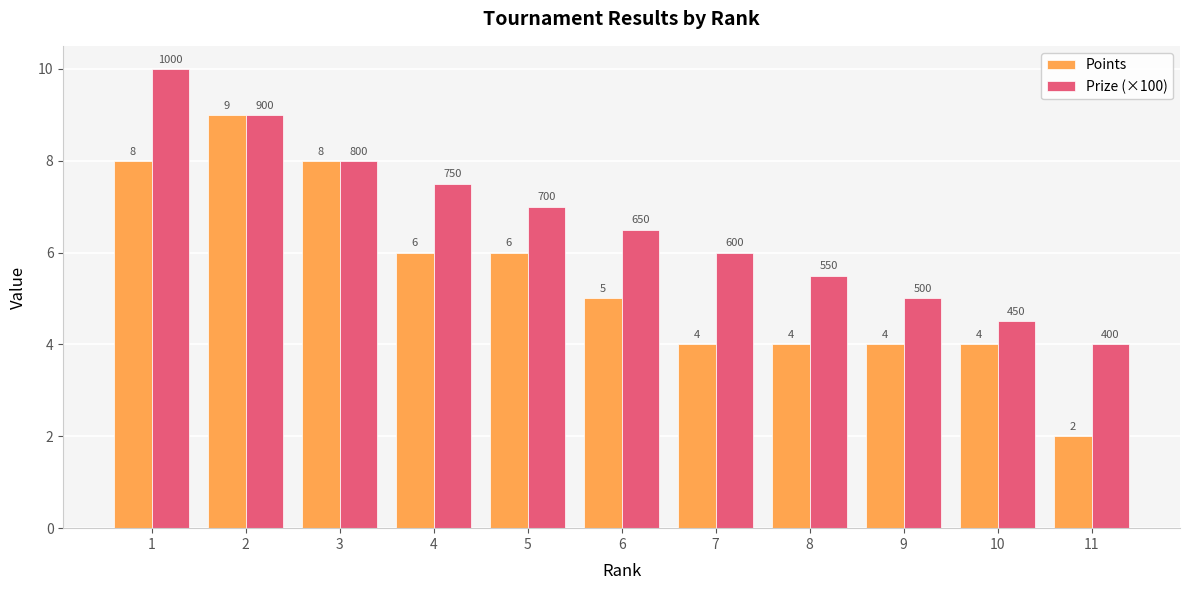

Which category has the lowest value in the Points series?

11